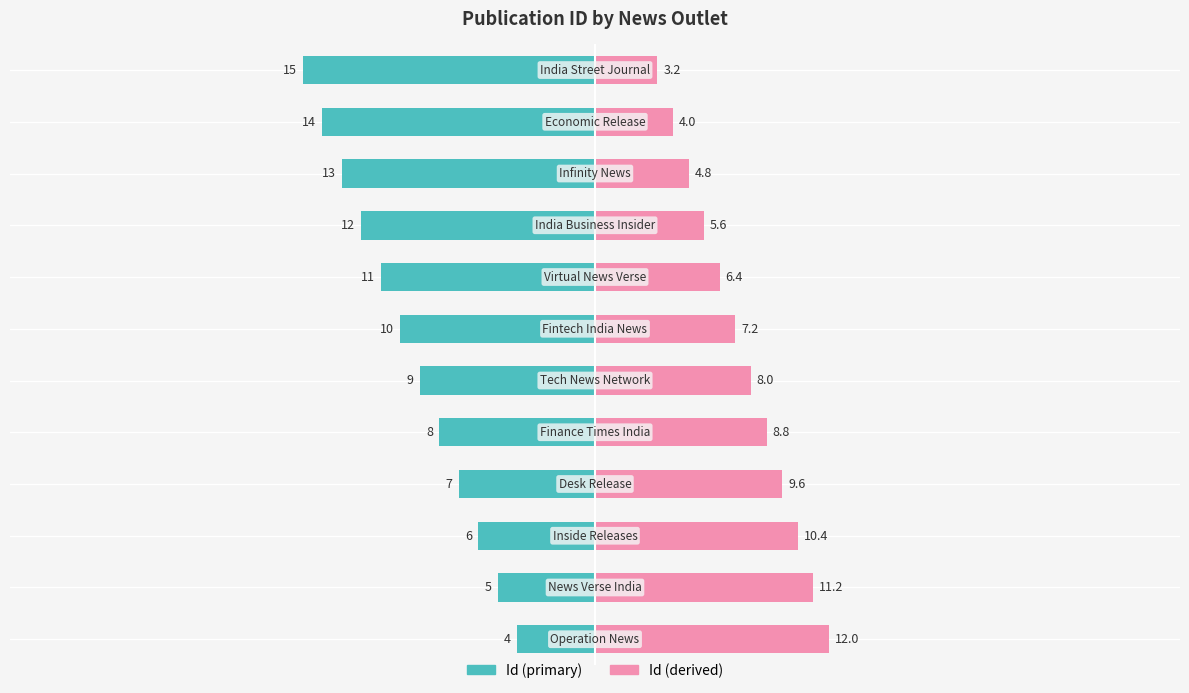

How many groups of bars are there?

12